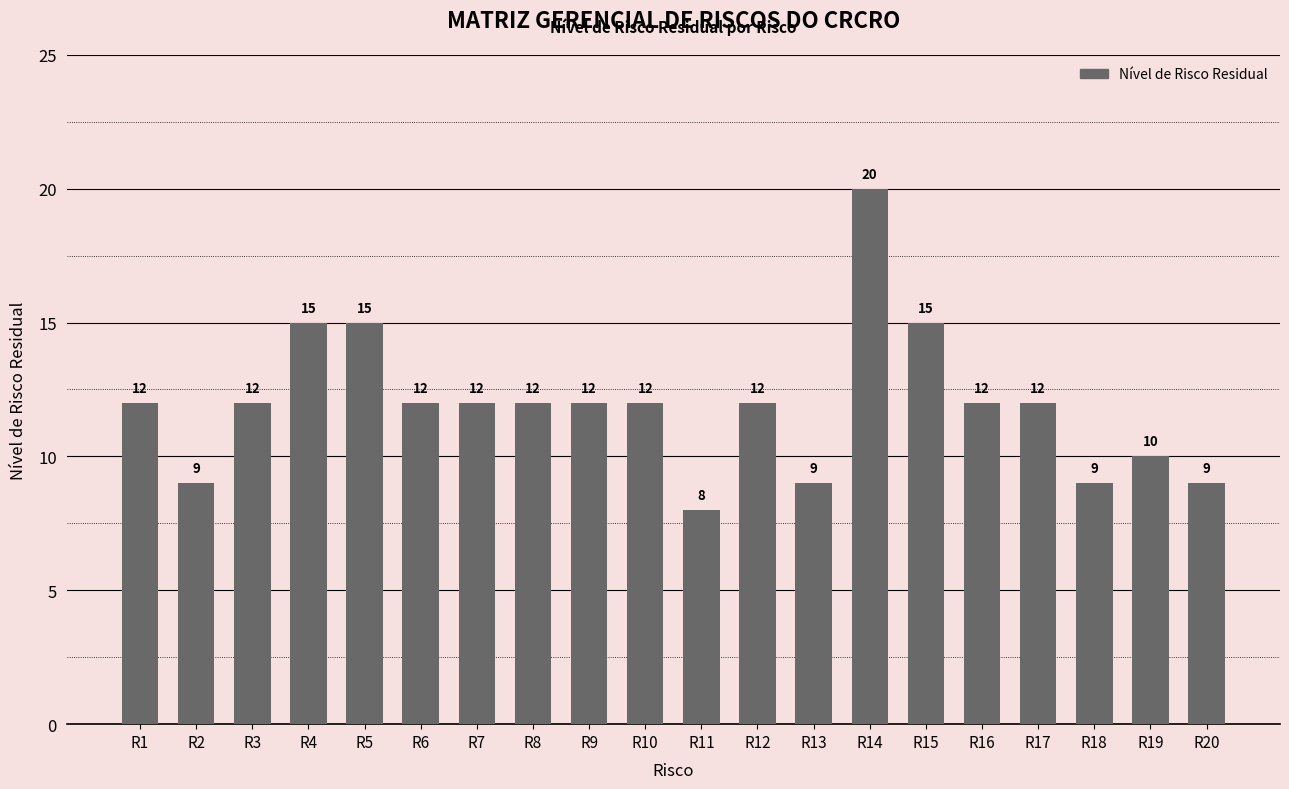

How many distinct data groups are displayed?

1